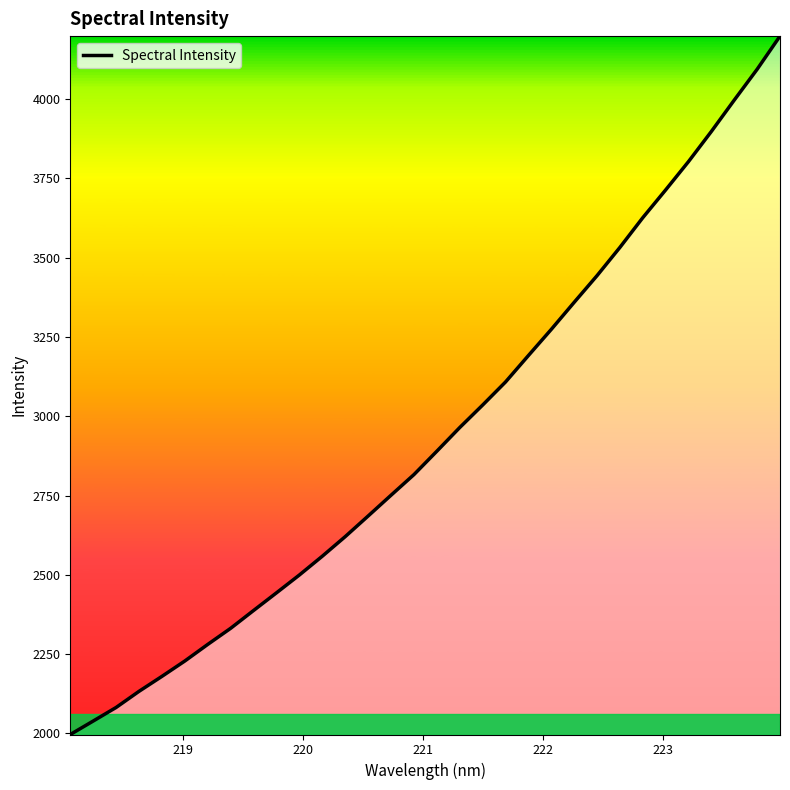

What is the minimum value shown in the chart?

1996.7